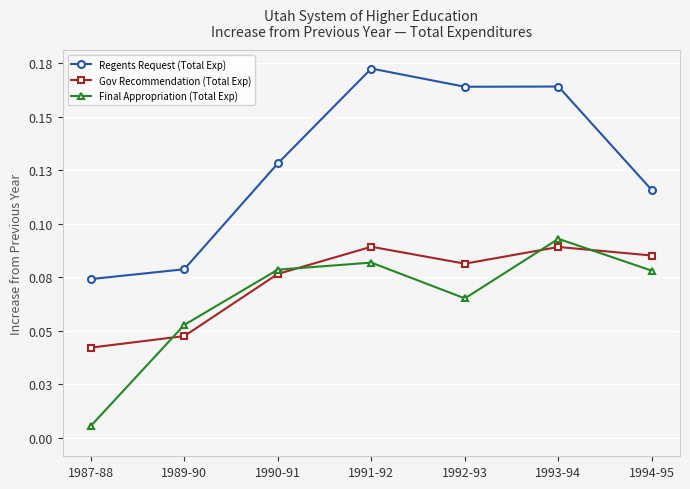

What is the label of the 6th point from the right?

1989-90